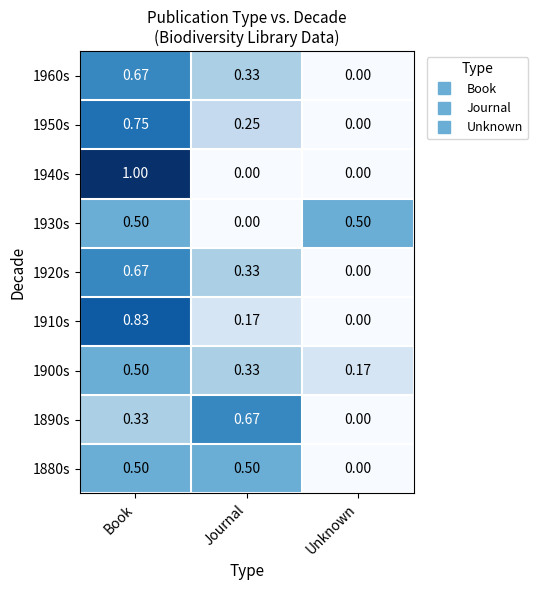

List the labels in order of 1960s value, smallest first.

Unknown, Journal, Book